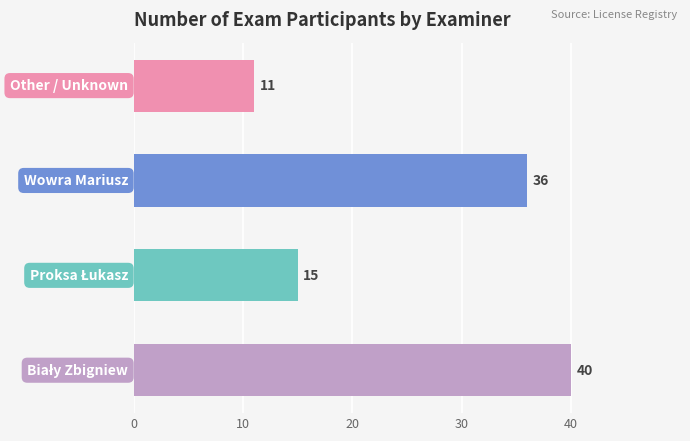

What is the difference between the second highest and second lowest values?

21